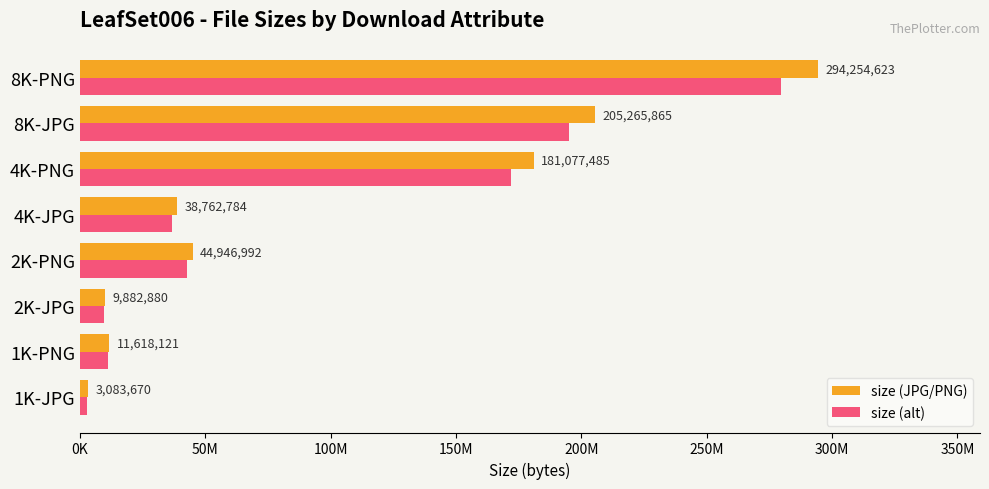

List the labels in order of size (alt) value, smallest first.

1K-JPG, 2K-JPG, 1K-PNG, 4K-JPG, 2K-PNG, 4K-PNG, 8K-JPG, 8K-PNG